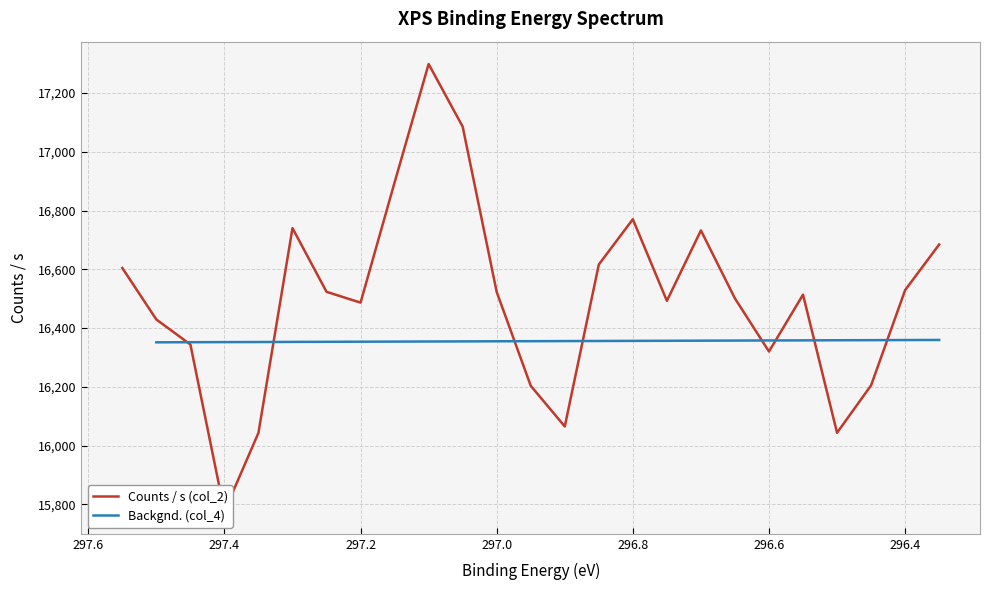

What is the ratio of the value at 297.45 to the value at 297.55?

1.0